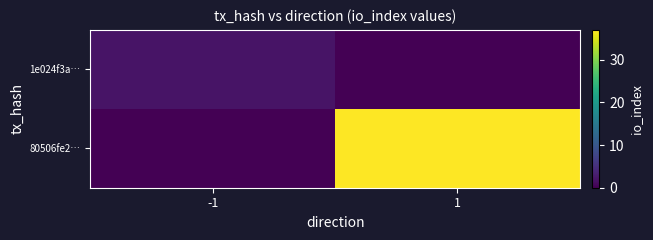

Reading left to right, extract all data points from this chart.

1e024f3a…: -1=2	1=0
80506fe2…: -1=0	1=37